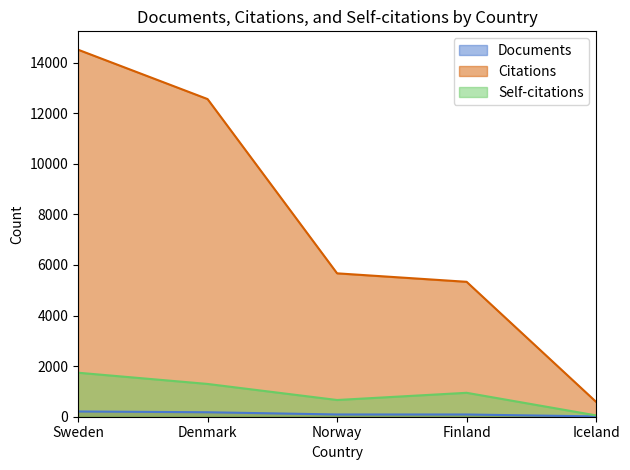

List the labels in order of Citations value, largest first.

Sweden, Denmark, Norway, Finland, Iceland